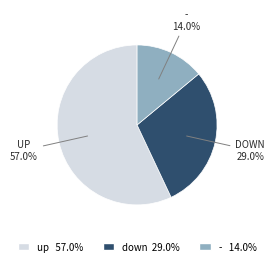

Approximately how many times larger is the value at down compared to -?

2.1